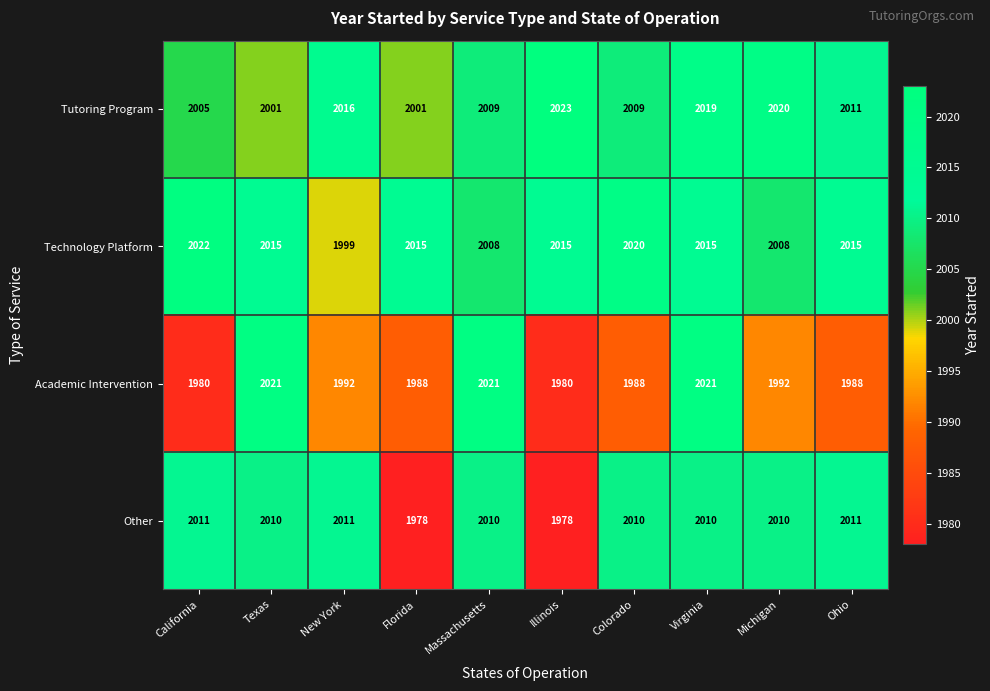

Which series has the largest range (max minus min)?

Academic Intervention